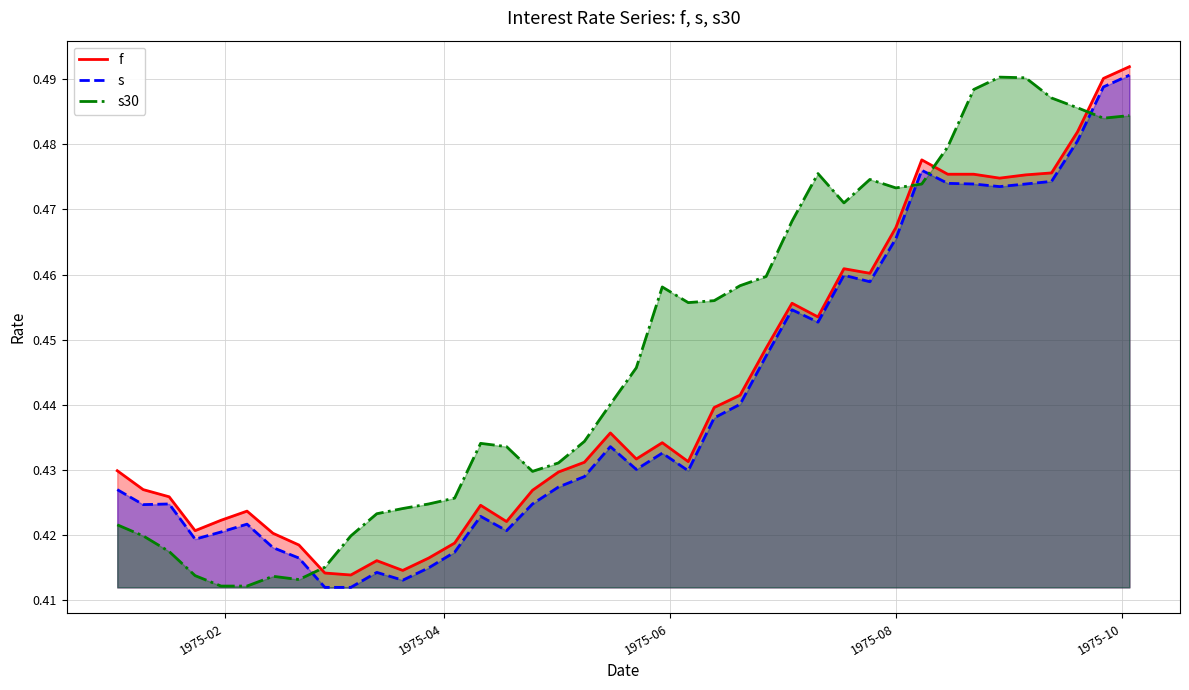

Which series has the largest total across all categories?

s30